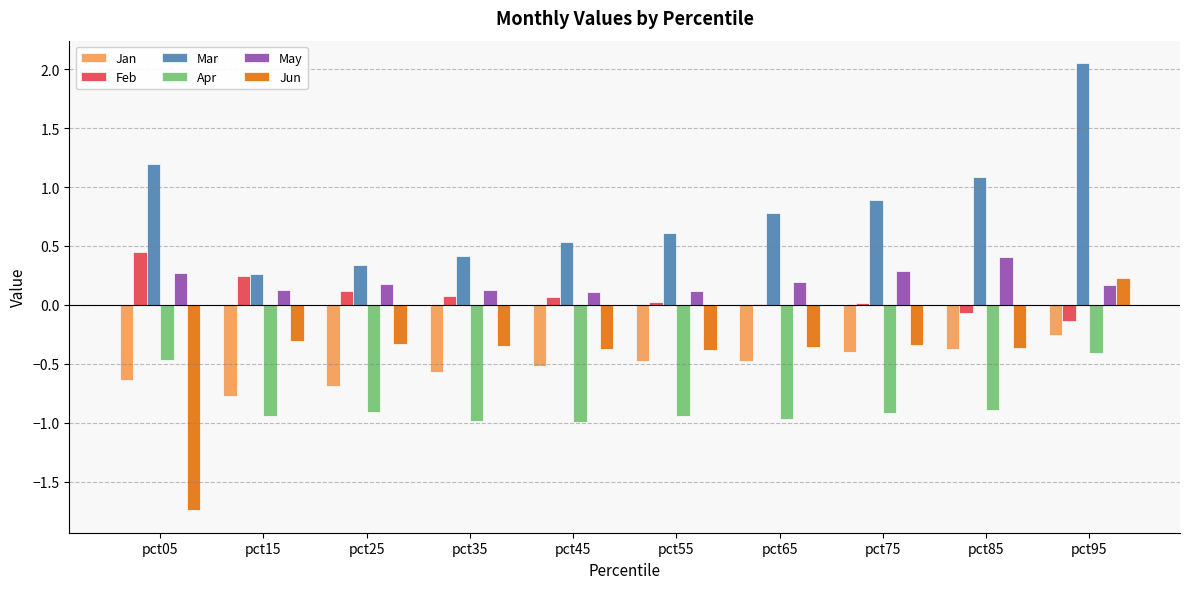

True or false: Apr has a value of -0.2 at pct95.

False